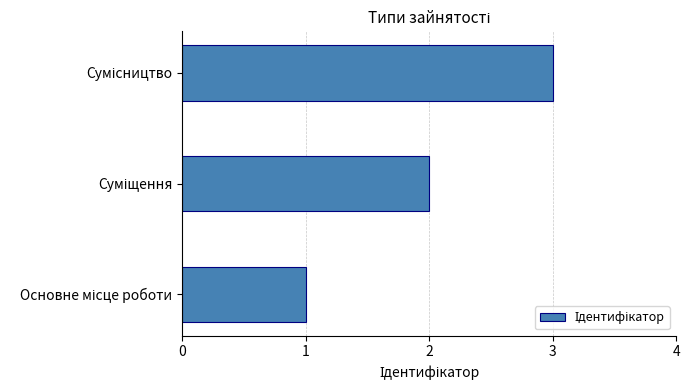

Count the values in the range 1 to 3.

3